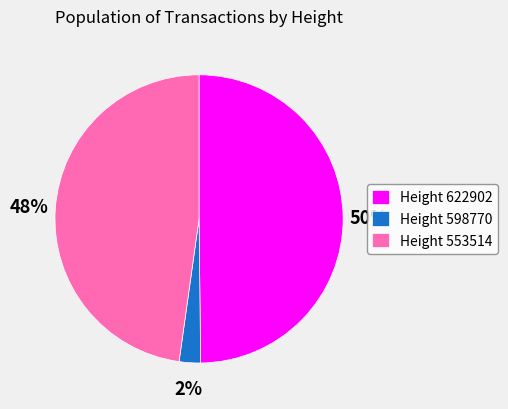

Count the number of slices in the pie.

3